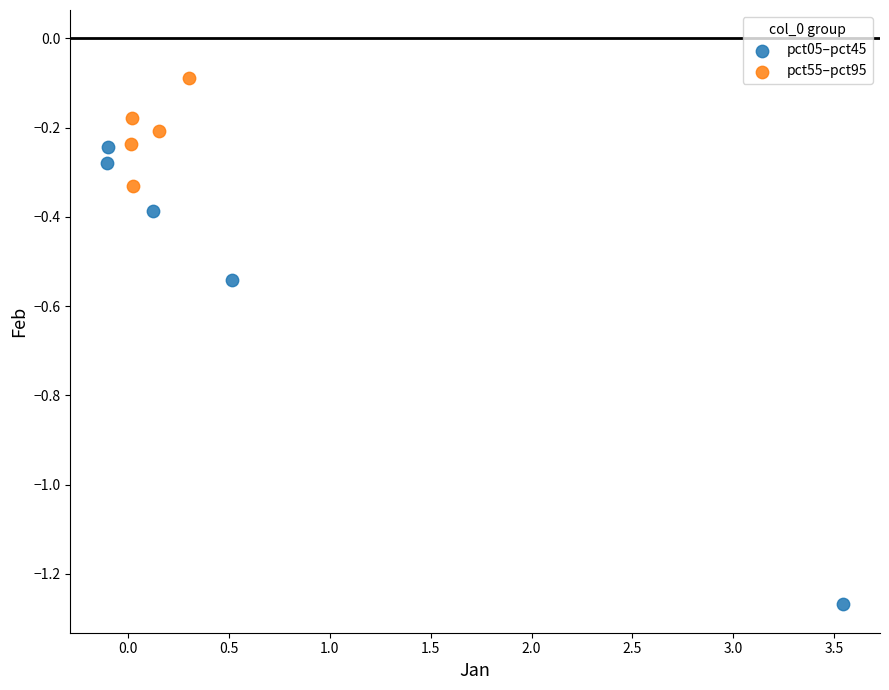

Which series has the widest spread of Y values?

pct05–pct45